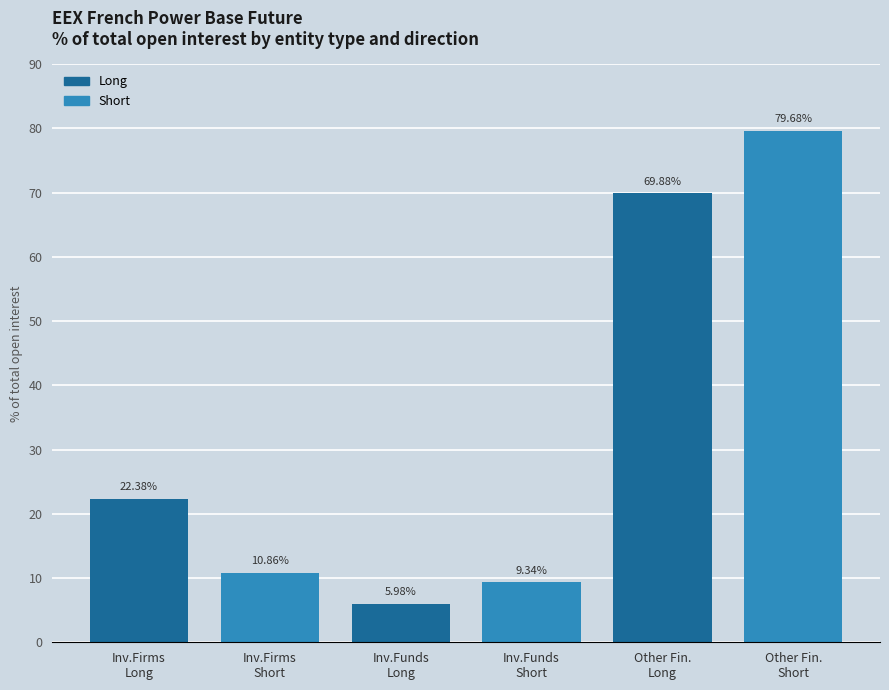

What is the difference between the second highest and second lowest values?

60.5